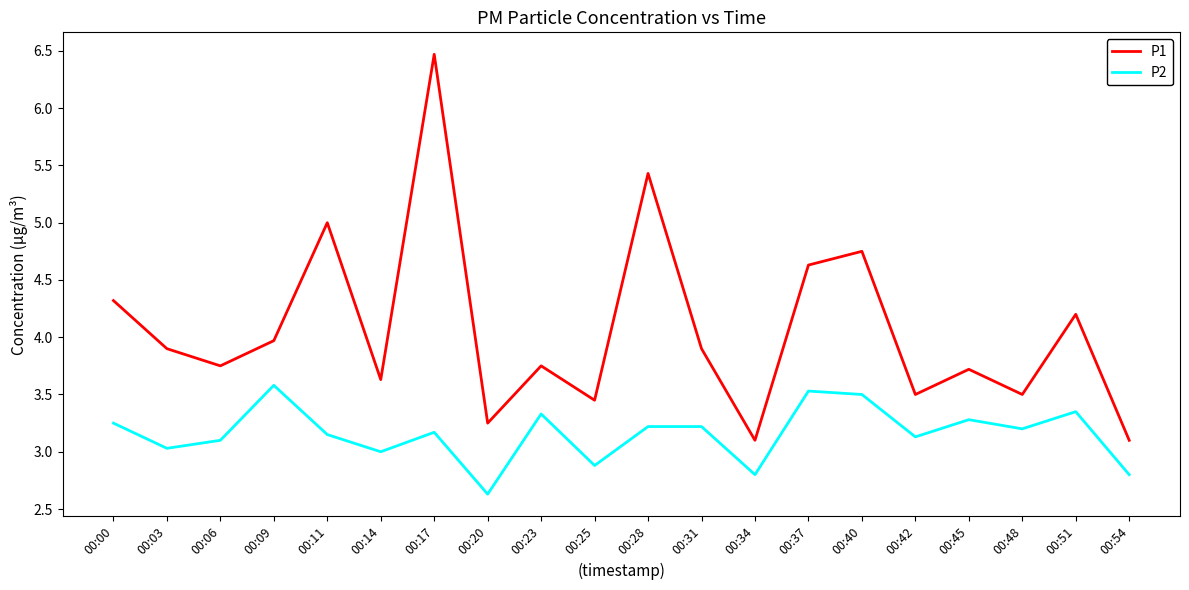

At how many categories does at least one series exceed 3?

20